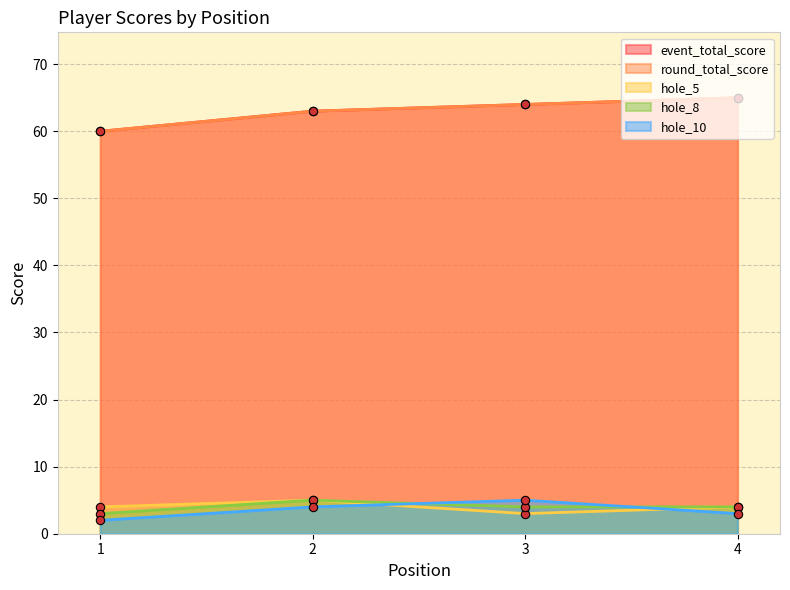

What is the sum of the hole_5 values at 3 and 4?

7